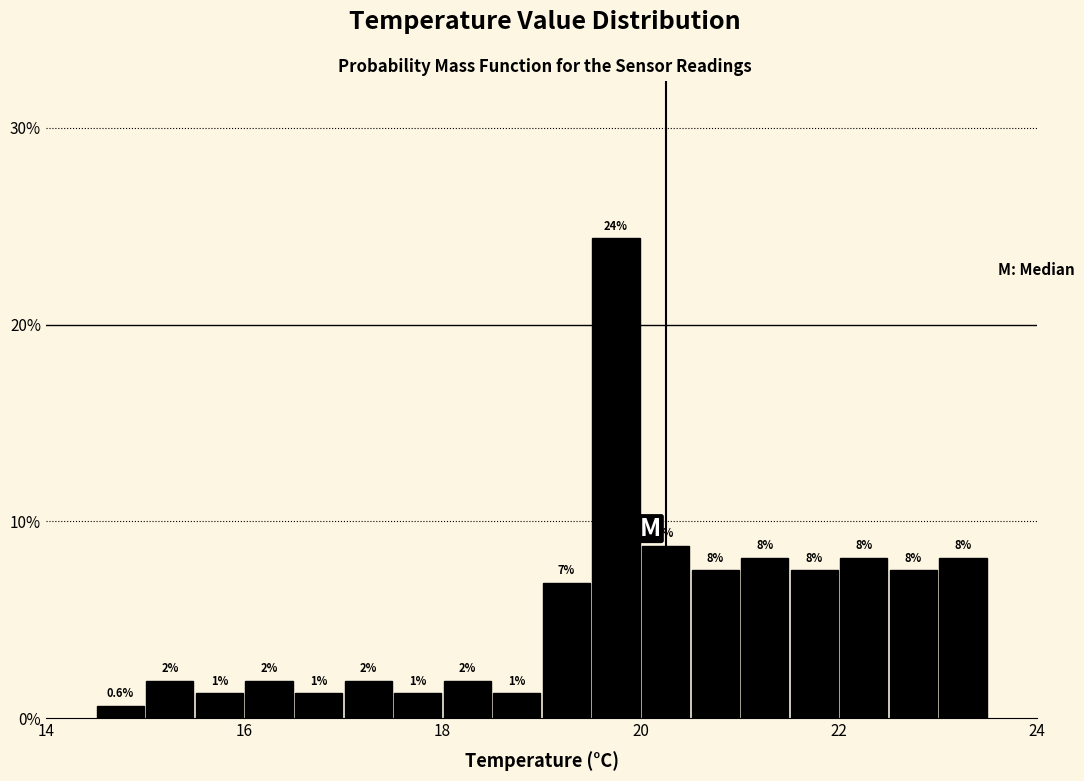

Around what value on the x-axis is the tallest bar? Give the approximate position of its centre, as read against the axis.

19.8